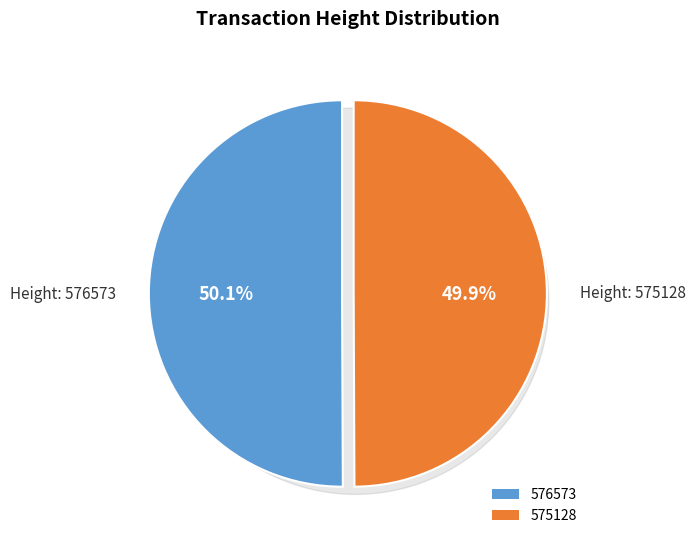

What is the ratio of the value at 576573 to the value at 575128?

1.0